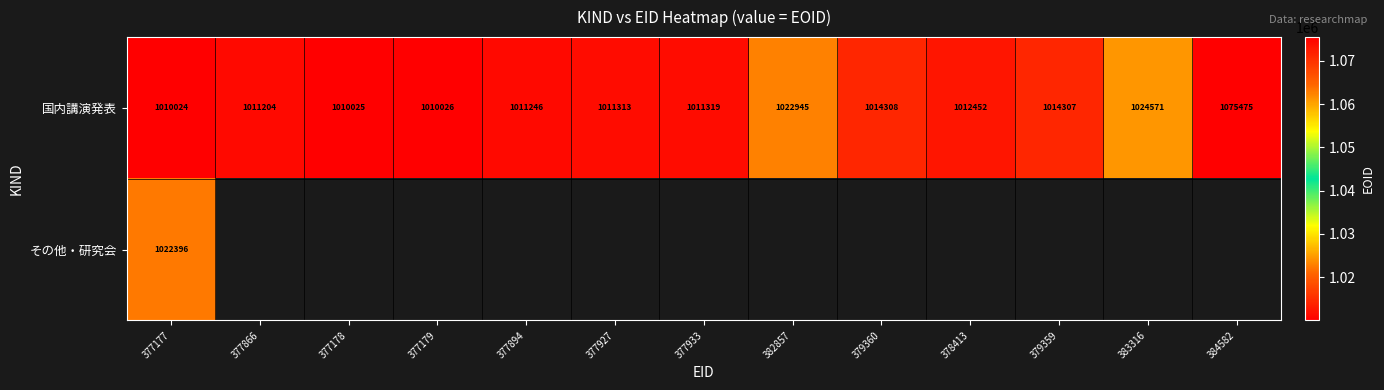

The 国内講演発表 series shows 667426 at 379360. True or false?

False